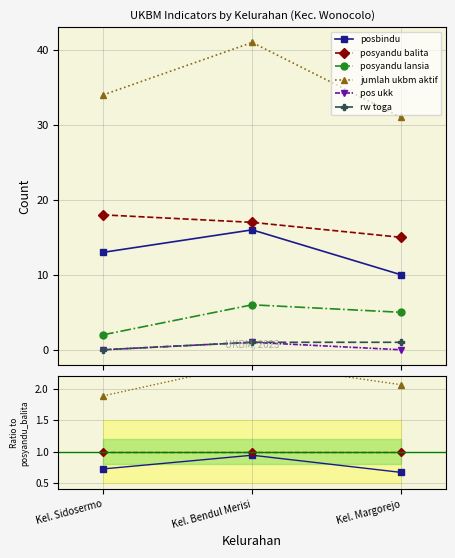

At which label does posbindu reach its peak?

Kel. Bendul Merisi